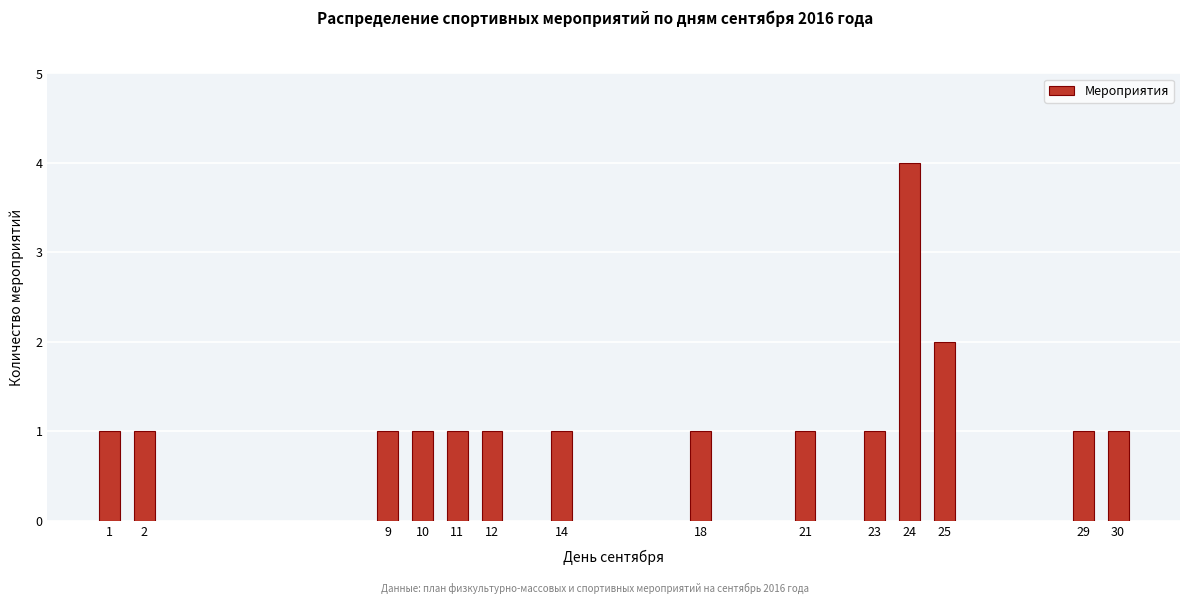

Reading right to left, transcribe all the data shown in this chart.

1	1	2	4	1	1	1	1	1	1	1	1	1	1